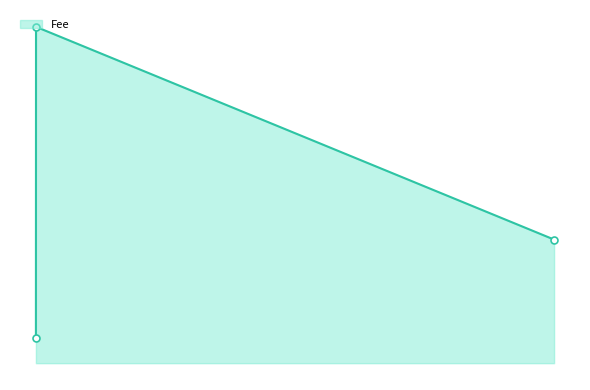

Does the chart have visible grid lines?

No